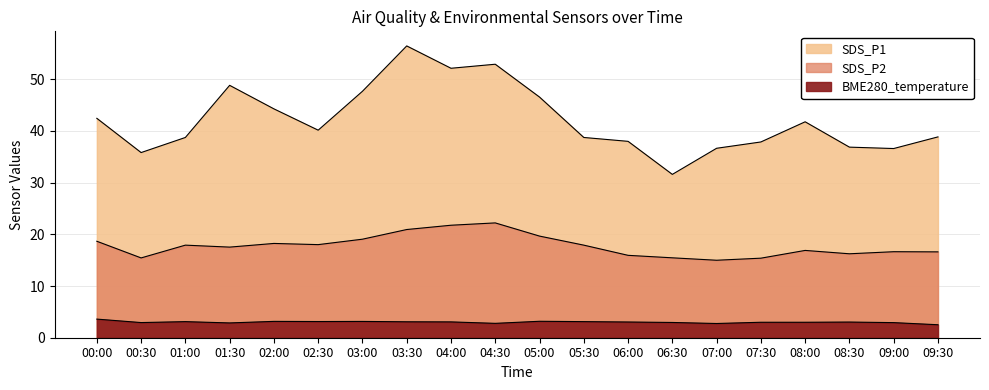

Does the chart display data point markers on the line(s)?

No